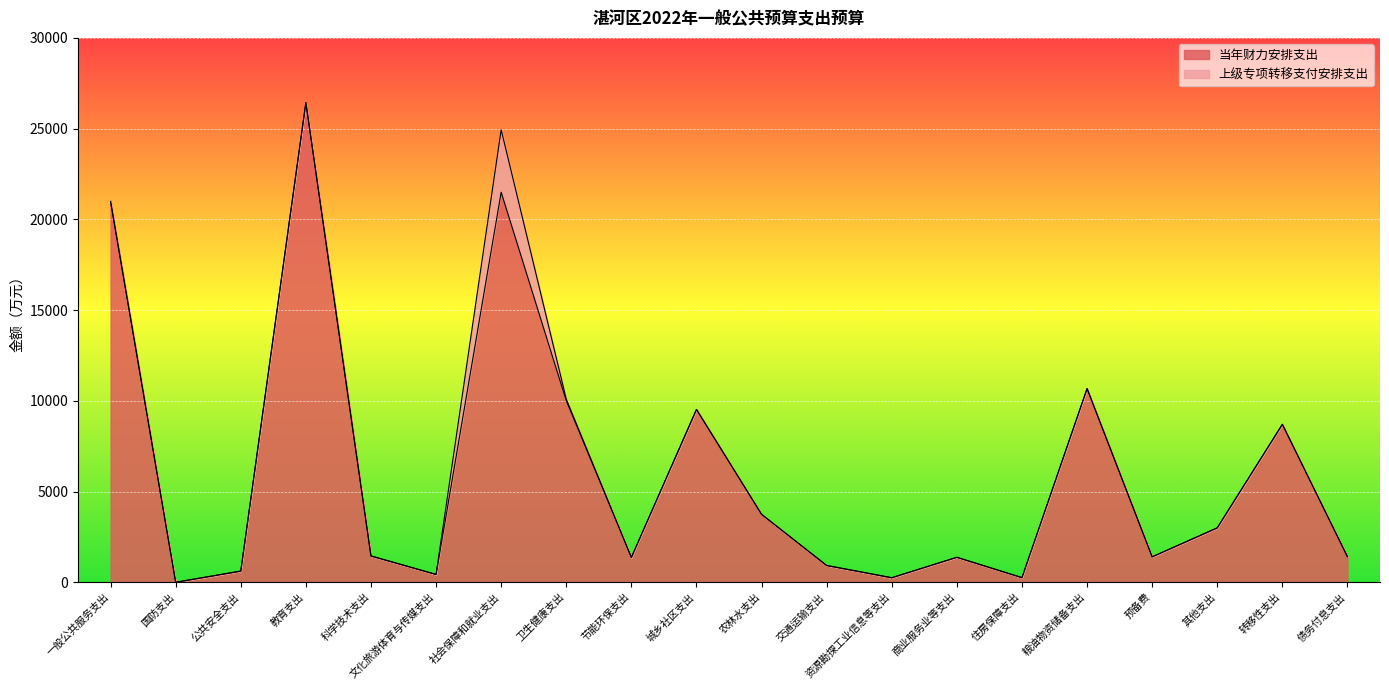

Does the chart display data point markers on the line(s)?

No